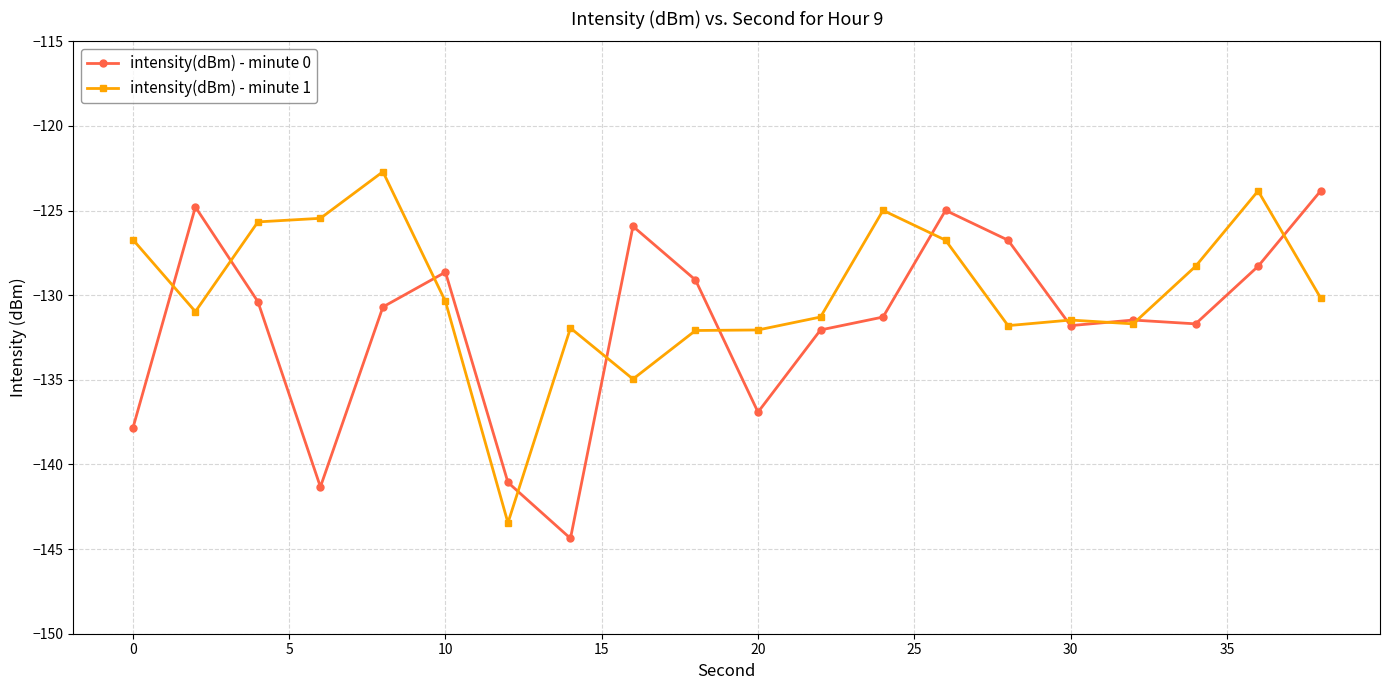

What is the value of the intensity(dBm) - minute 1 point at the 16th from the left?

-131.5